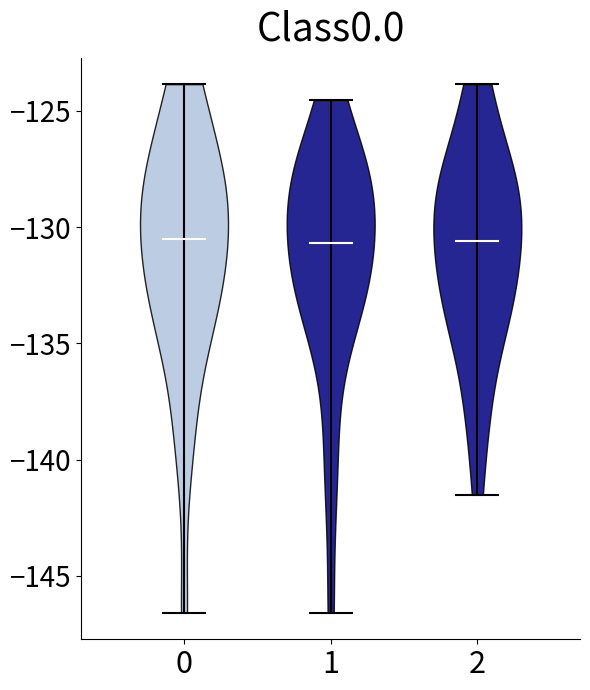

Reading left to right, read every violin against the y-axis: where its median line is, and the lowest and highest points it reaches. The values are not printed on the chart, so give them approximately, as read against the axis.

0: median line -130.5, lowest point -146.5, highest point -124.0
1: median line -130.5, lowest point -146.5, highest point -124.5
2: median line -130.5, lowest point -141.5, highest point -124.0